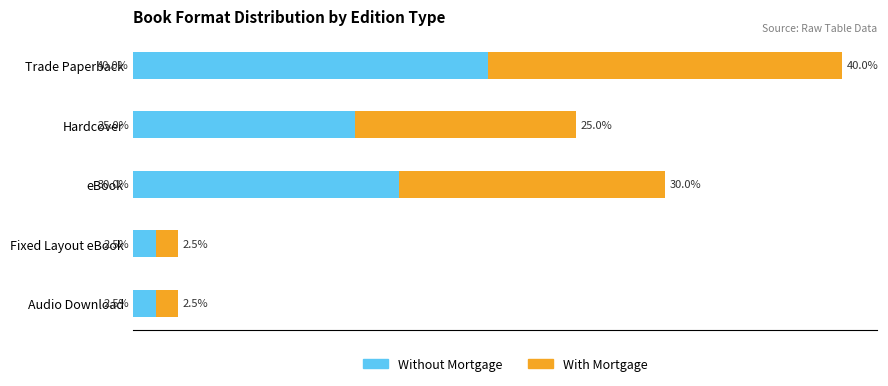

At which category is the sum across all series the highest?

Trade Paperback